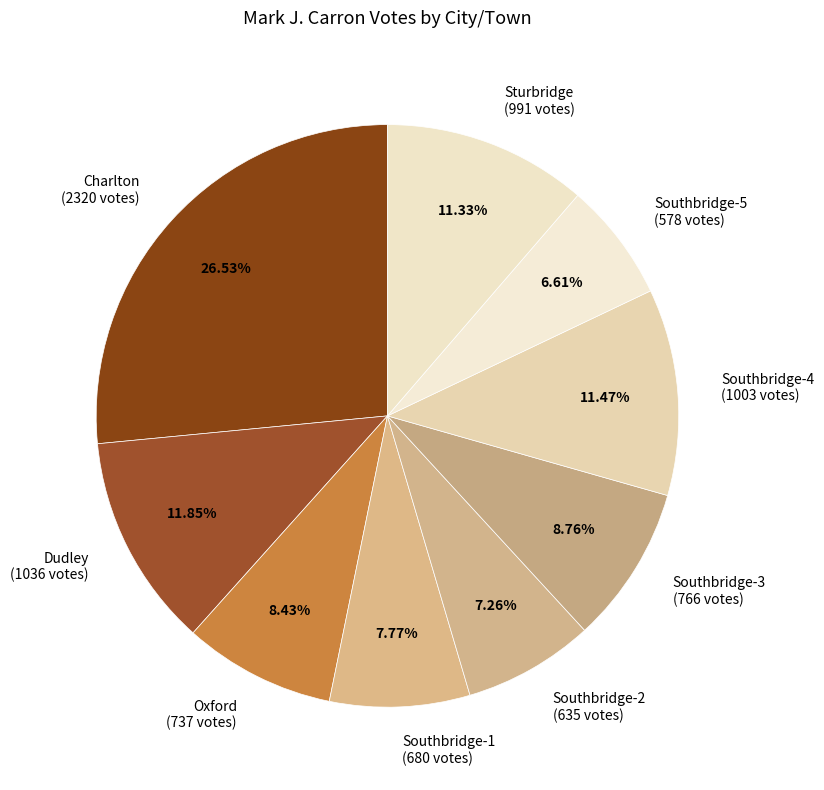

Count the number of slices in the pie.

9